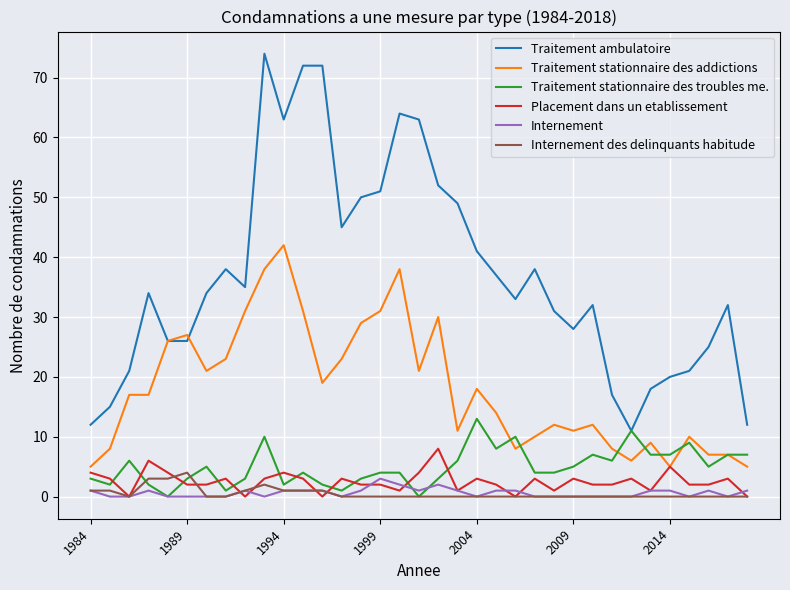

True or false: Traitement stationnaire des addictions and Internement des delinquants habitude intersect in this chart.

False